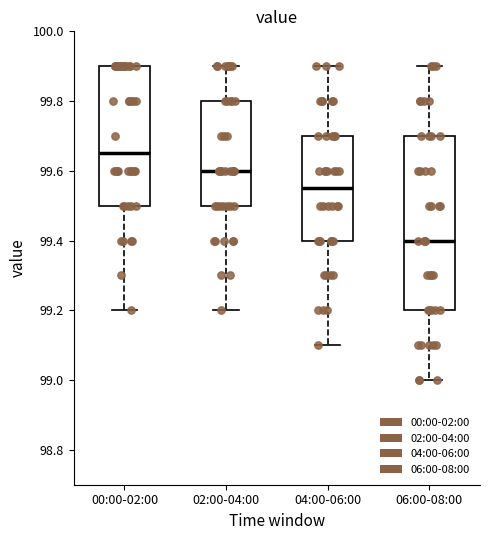

Reading left to right, read every box against the y-axis: the position of its median line, the range the box covers, and the ends of its whiskers. The values are not printed on the chart, so give them approximately, as read against the axis.

00:00-02:00: median 99.66, box 99.50 to 99.90, whiskers 99.20 to 99.90
02:00-04:00: median 99.60, box 99.50 to 99.80, whiskers 99.20 to 99.90
04:00-06:00: median 99.56, box 99.40 to 99.70, whiskers 99.10 to 99.90
06:00-08:00: median 99.40, box 99.20 to 99.70, whiskers 99.00 to 99.90